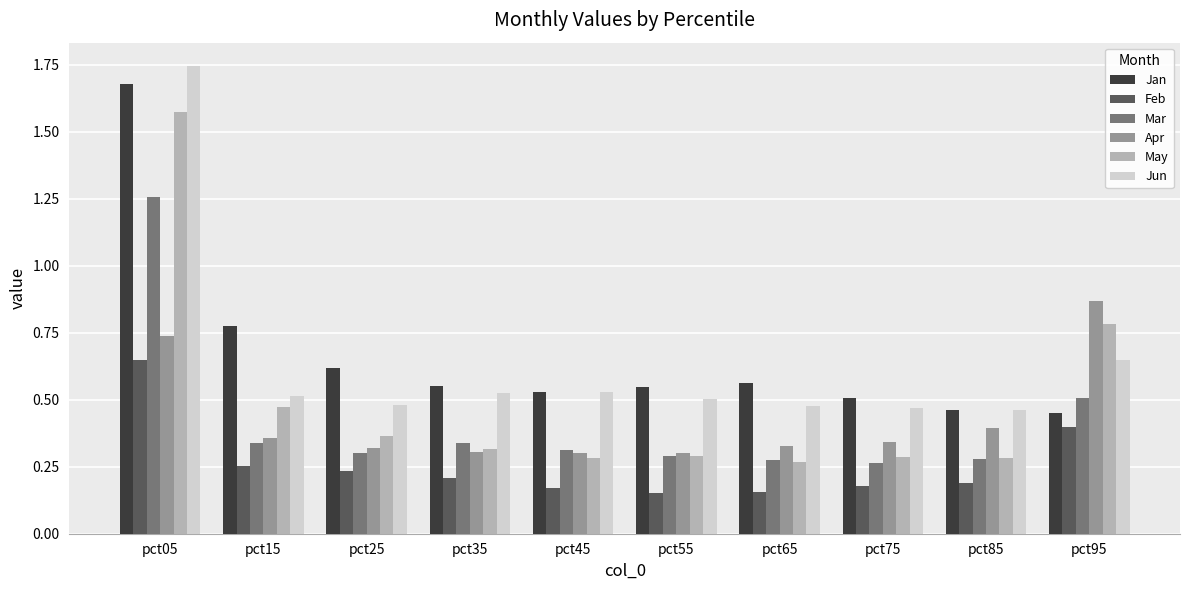

The value of Apr at pct45 is 0.3. True or false?

True